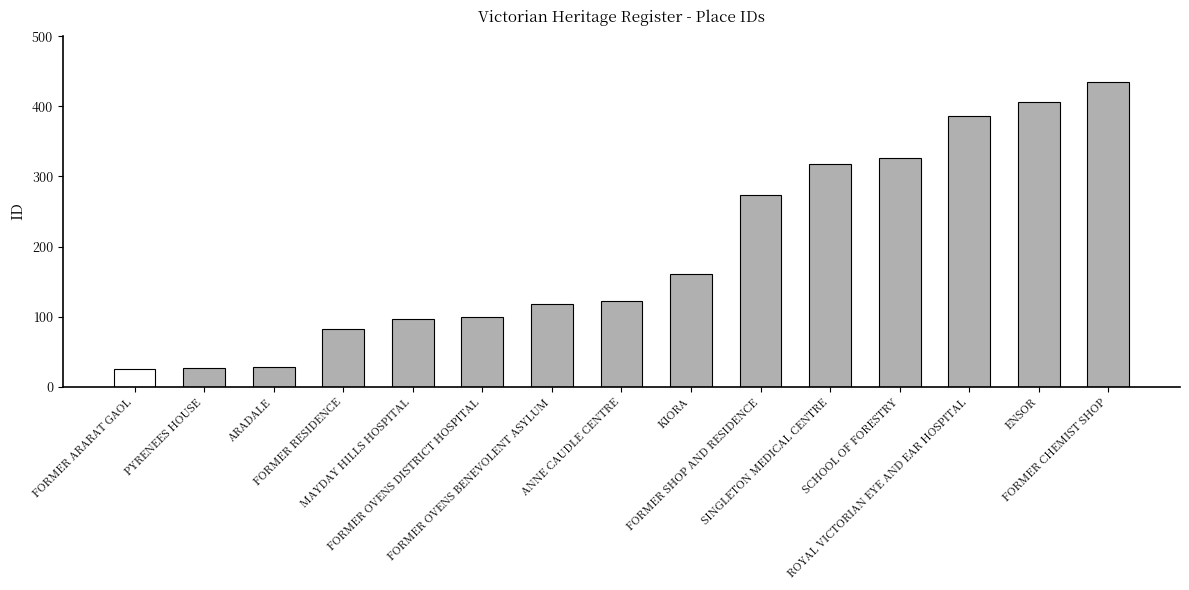

What is the difference between the maximum and second lowest values?

408